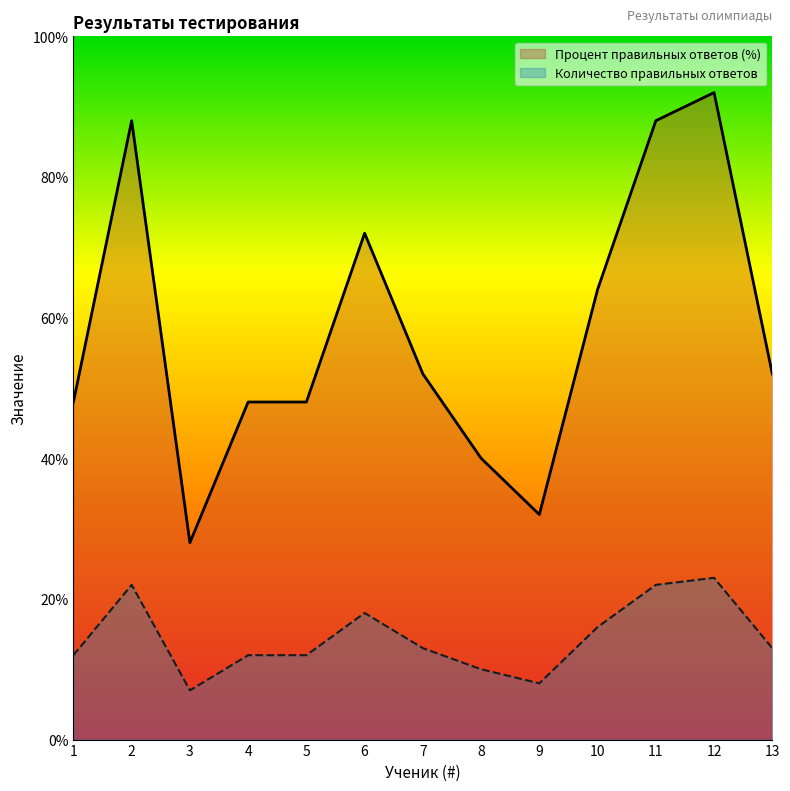

The Количество правильных ответов series shows 77 at 7. True or false?

False